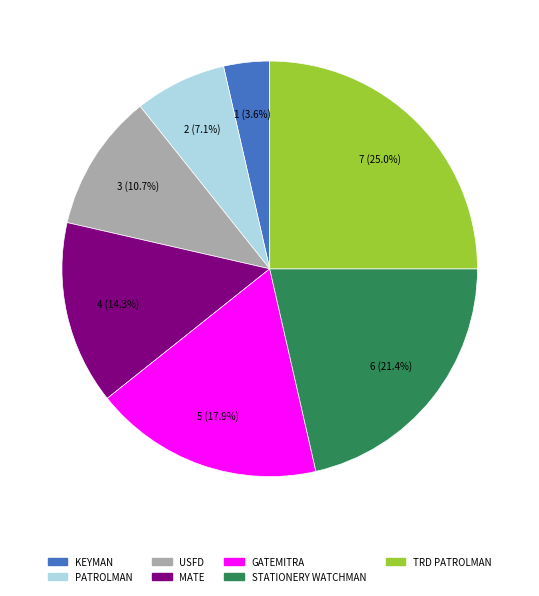

How many slices are in this pie chart?

7